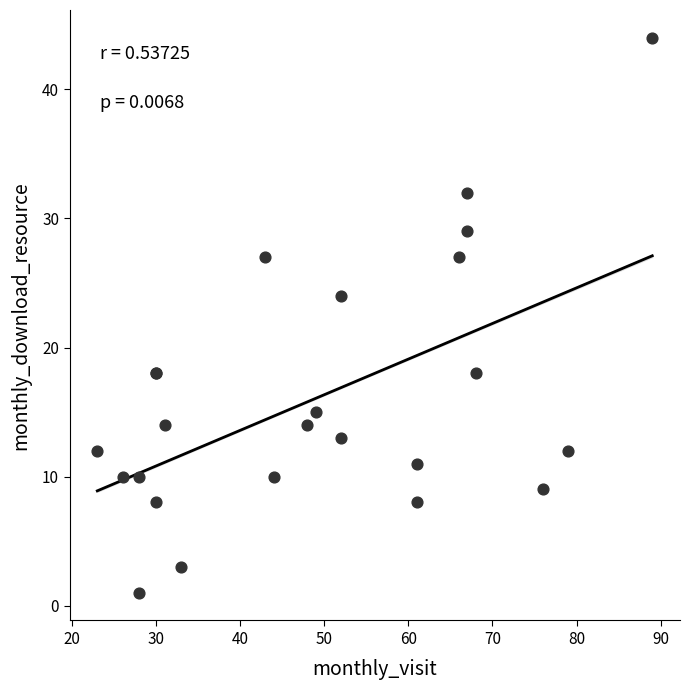

What Y value in the scatter plot is closest to 22?

24